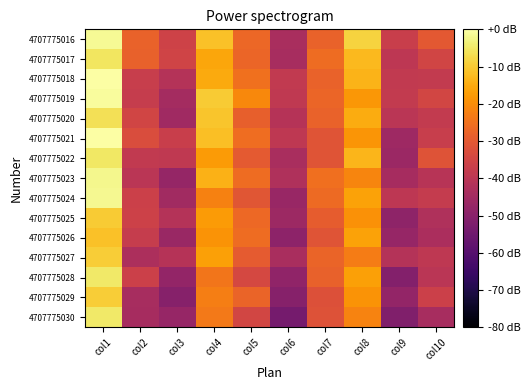

List the series in order of their peak value, lowest first.

4707775026, 4707775025, 4707775029, 4707775027, 4707775020, 4707775017, 4707775022, 4707775028, 4707775030, 4707775023, 4707775024, 4707775016, 4707775019, 4707775018, 4707775021